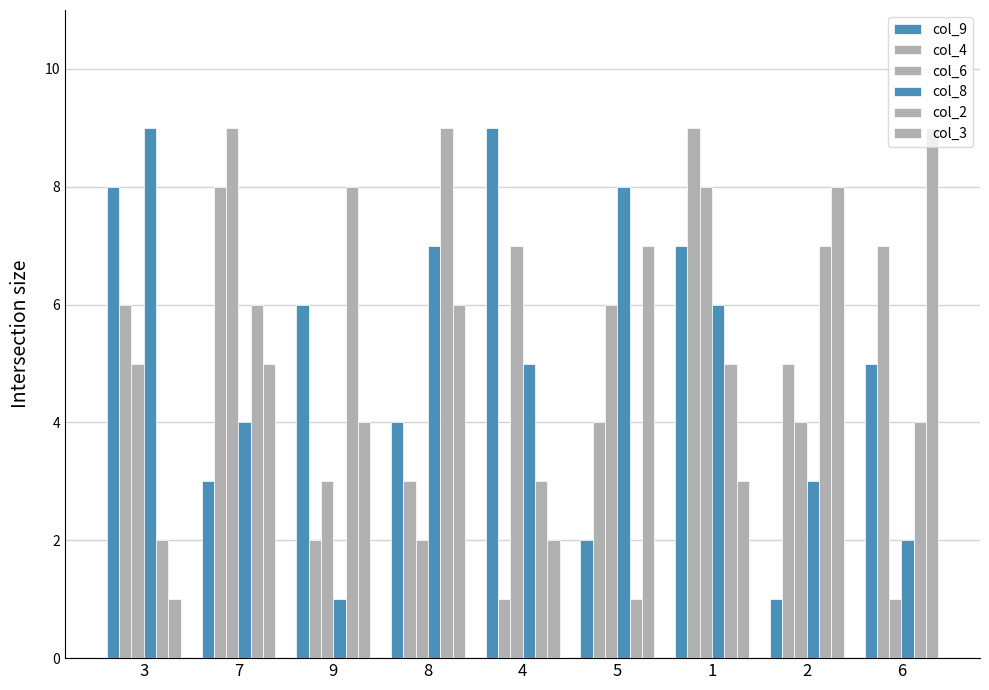

Reading left to right, transcribe all the data shown in this chart.

col_9: 8	3	6	4	9	2	7	1	5
col_4: 6	8	2	3	1	4	9	5	7
col_6: 5	9	3	2	7	6	8	4	1
col_8: 9	4	1	7	5	8	6	3	2
col_2: 2	6	8	9	3	1	5	7	4
col_3: 1	5	4	6	2	7	3	8	9